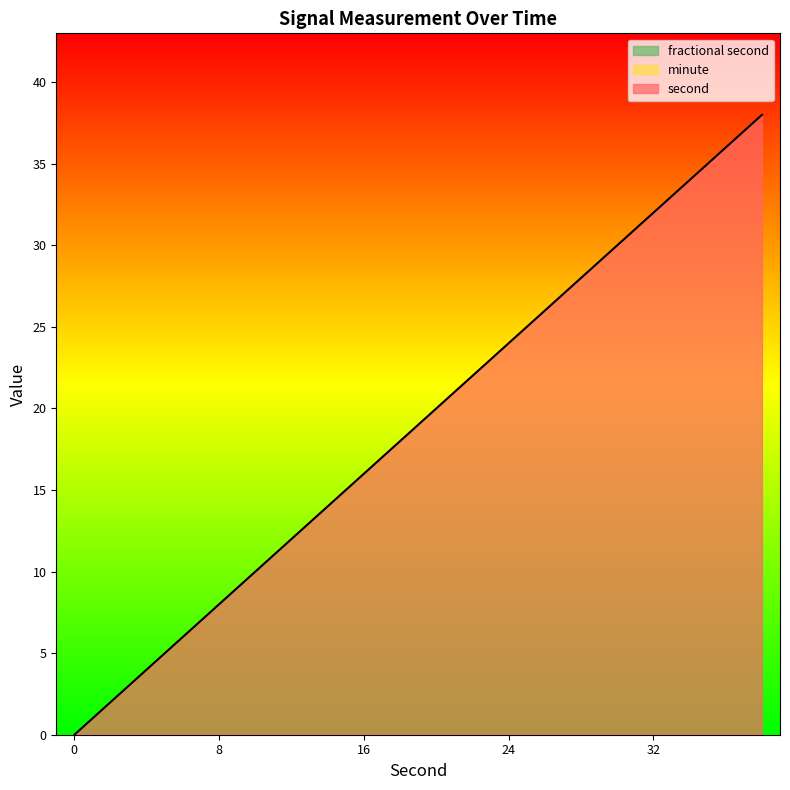

Where does the second series first go above 20?

22